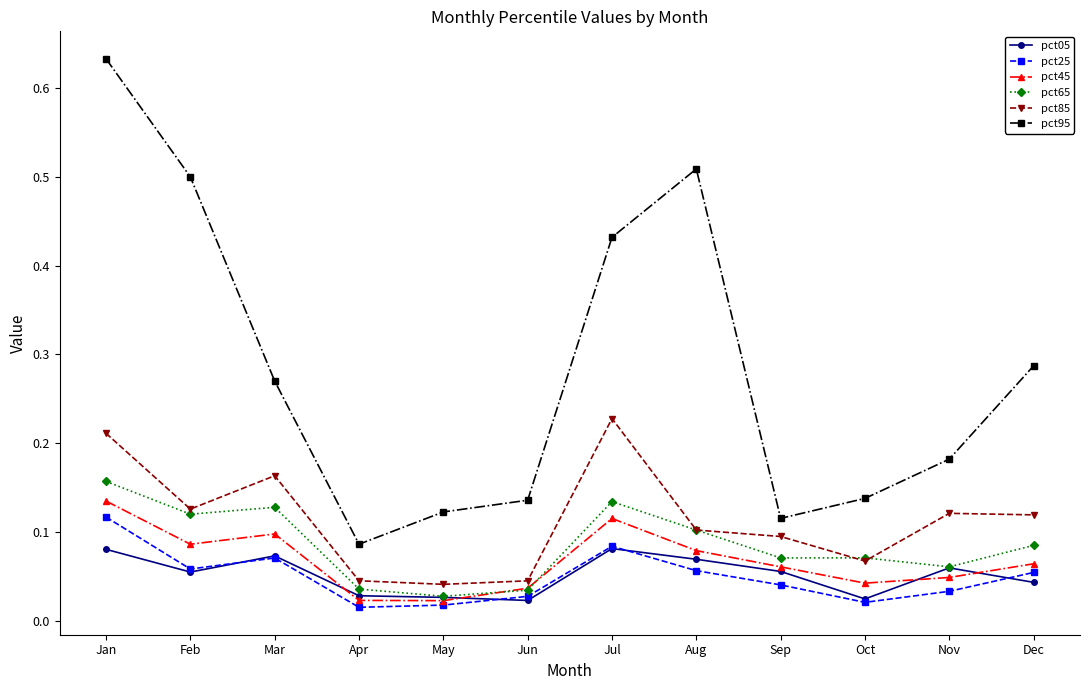

What are all the series names shown in the legend?

pct05, pct25, pct45, pct65, pct85, pct95